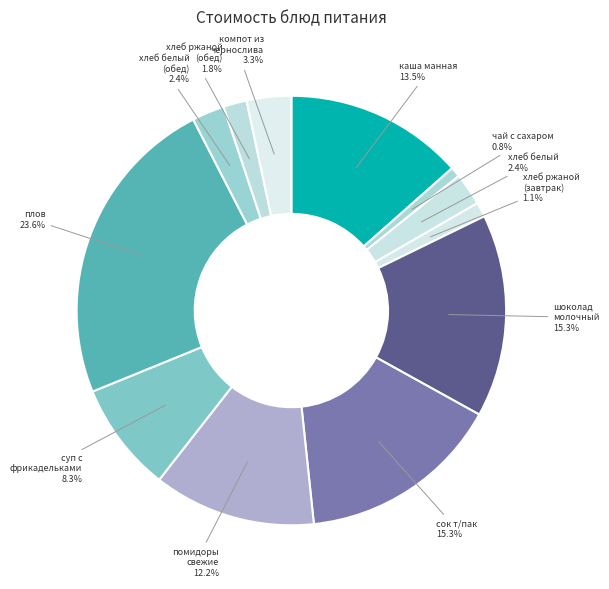

What is the largest slice in the pie chart?

плов